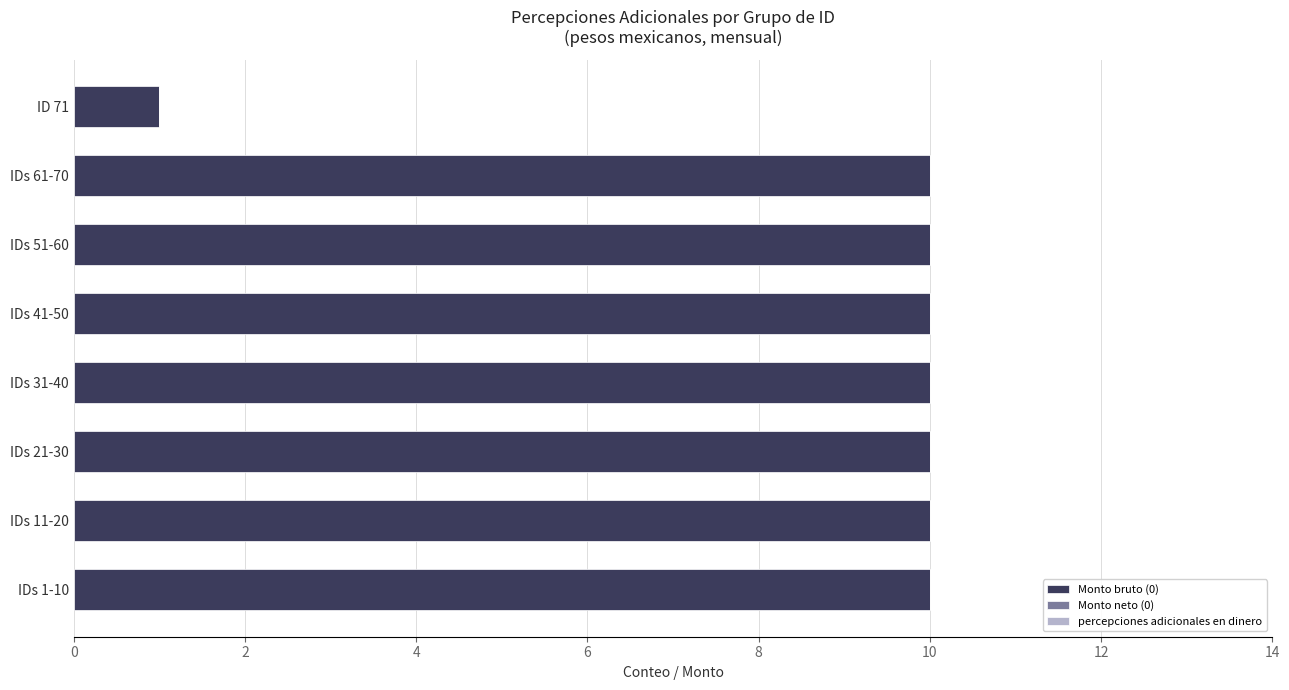

Approximately how many times larger is the value at IDs 41-50 compared to ID 71?

10.0